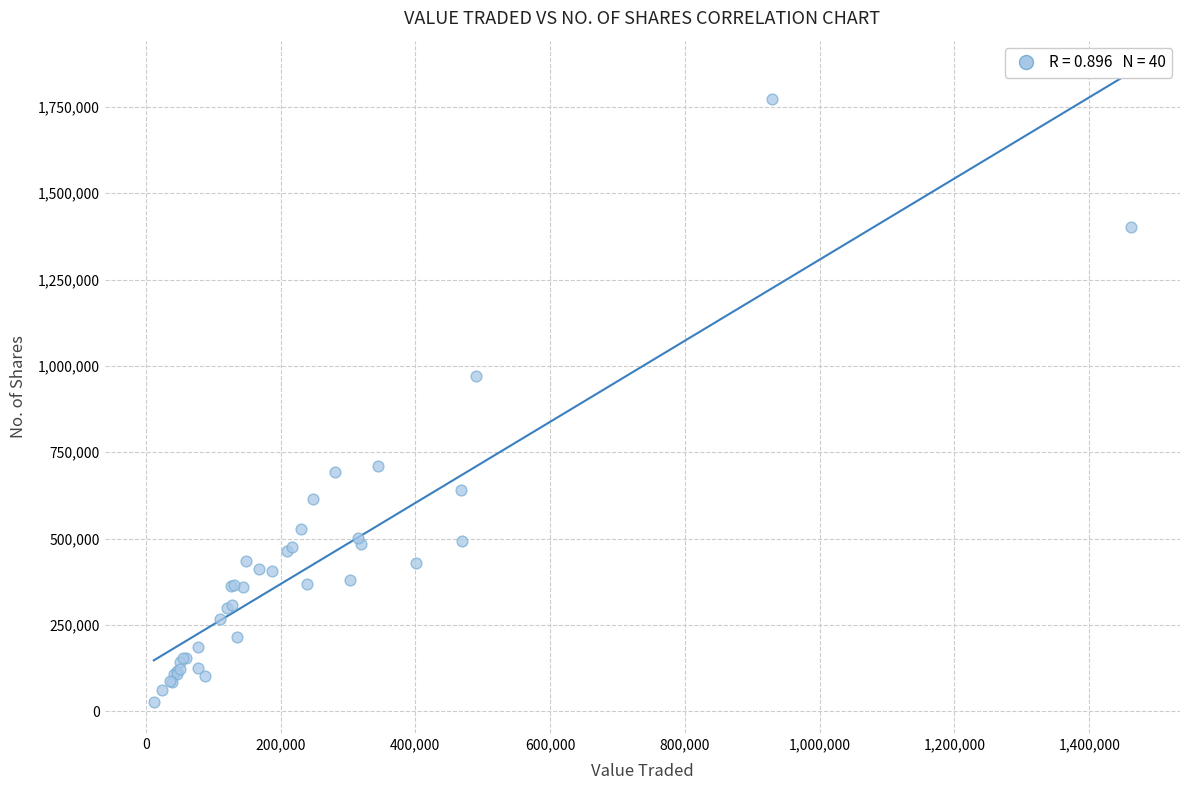

What Y value in the scatter plot is closest to 901122?

971041